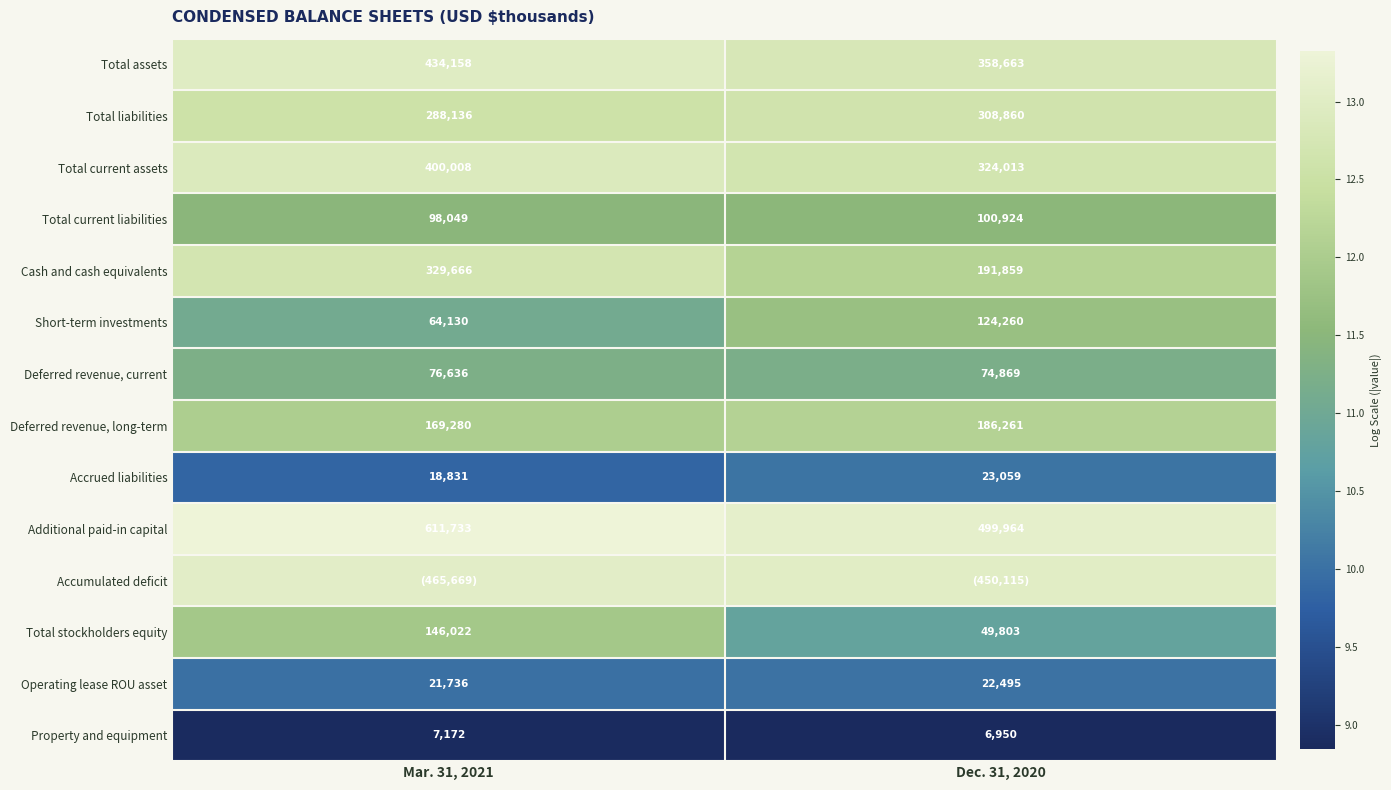

At which category is the sum across all series the highest?

Mar. 31, 2021